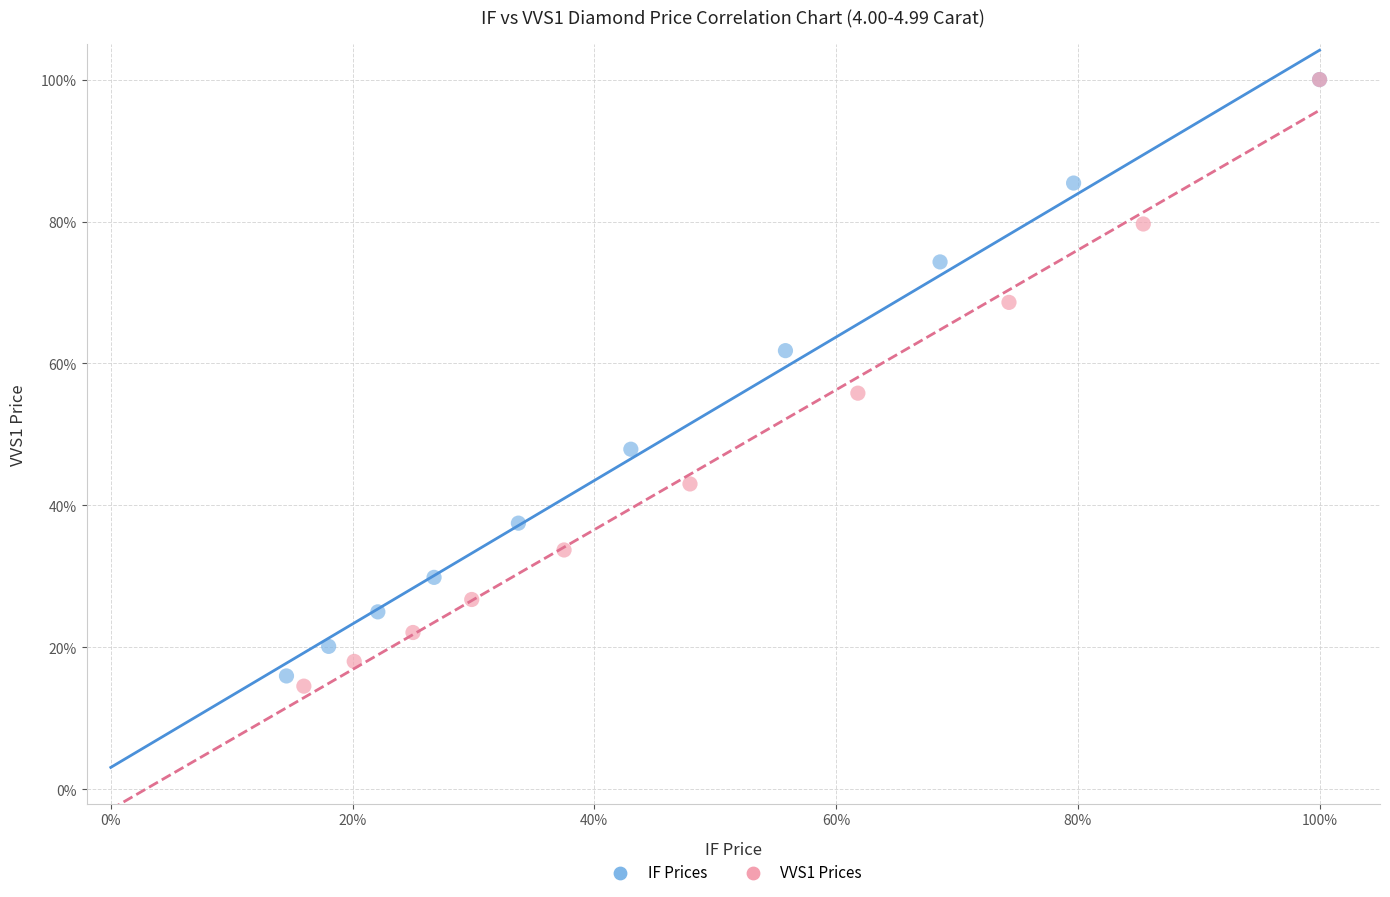

What are all the series names shown in the legend?

IF Prices, VVS1 Prices